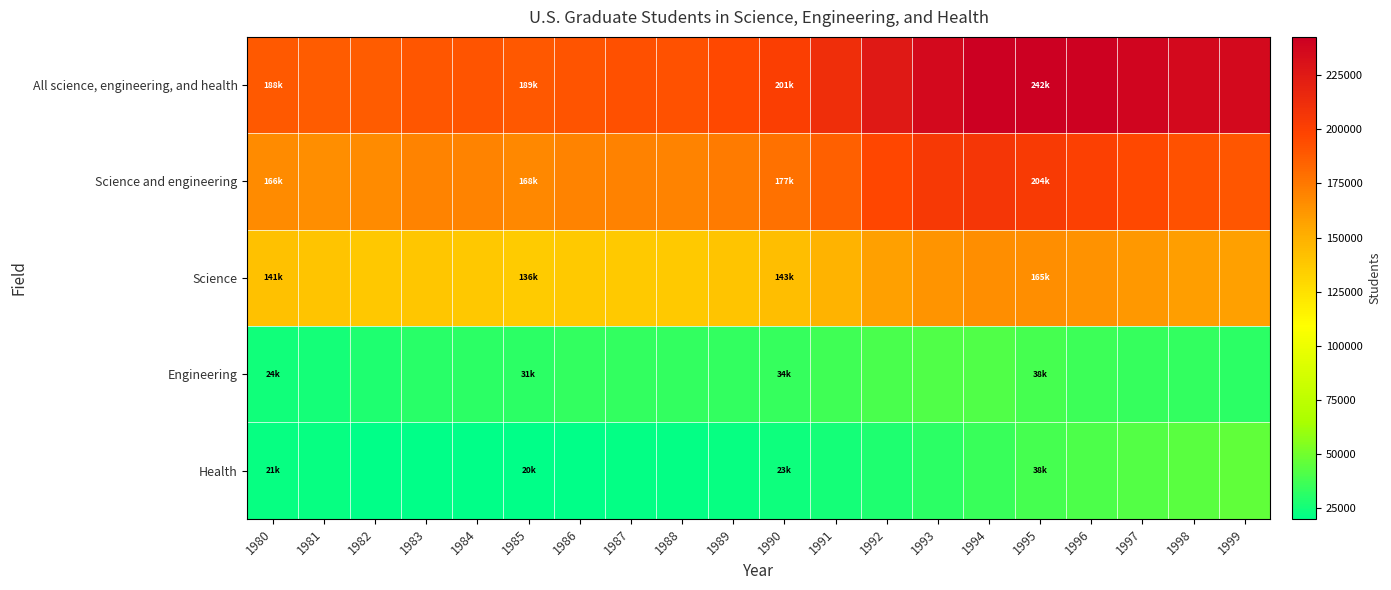

What is the total value across all series at 1989?

565099